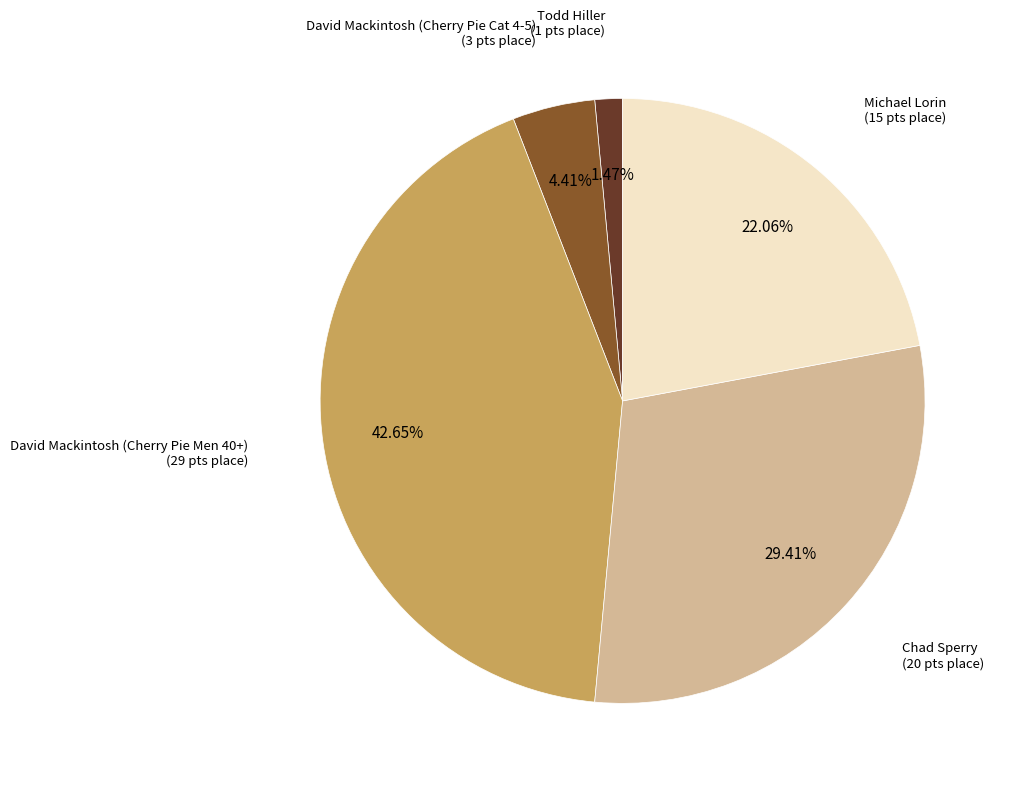

Does any single category account for the majority?

No